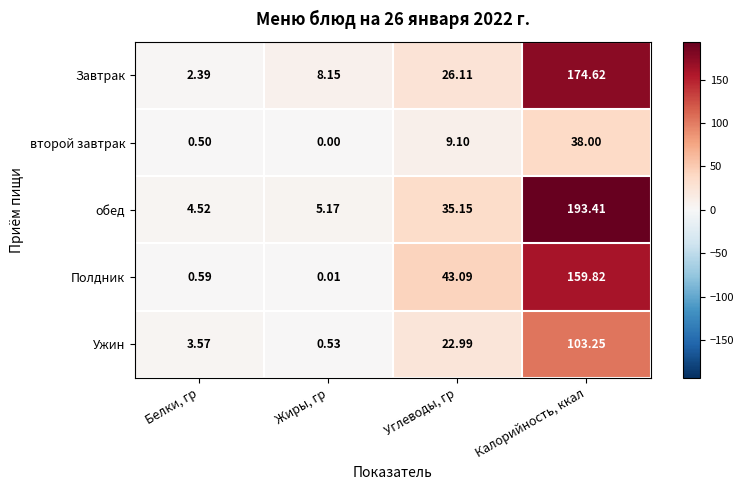

At which label does обед first exceed 35?

Углеводы, гр